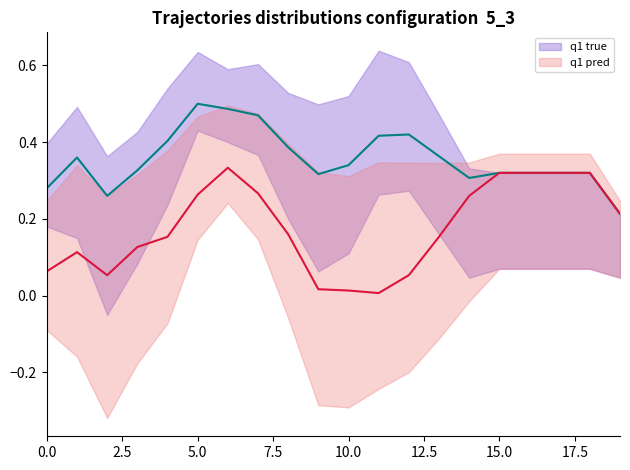

What is the maximum value shown in the chart?

0.5